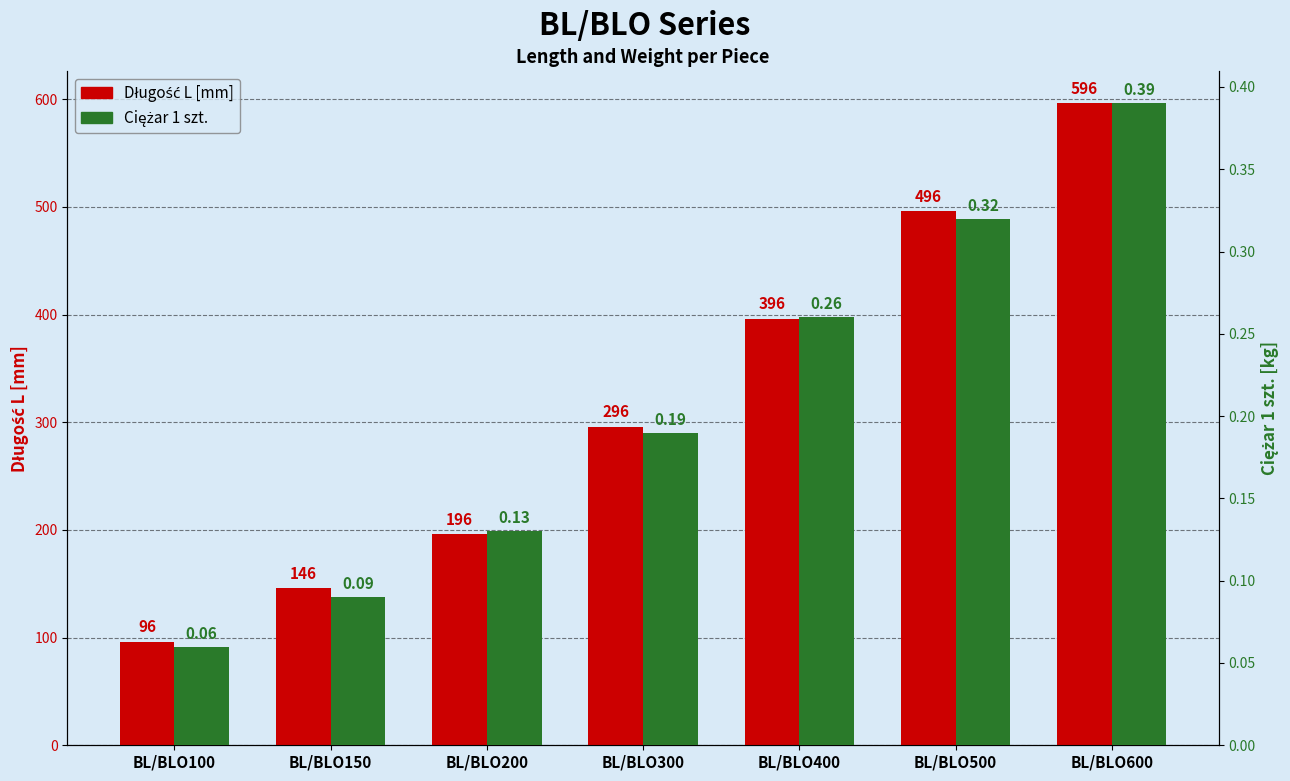

Which series changed the most between BL/BLO200 and BL/BLO300?

Długość L [mm]